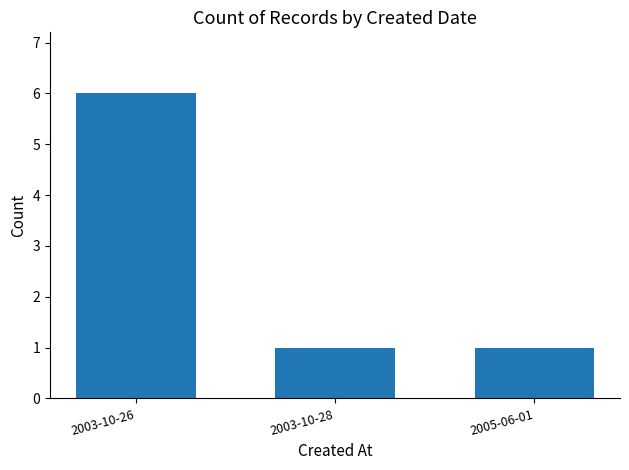

Count the number of categories in the chart.

3